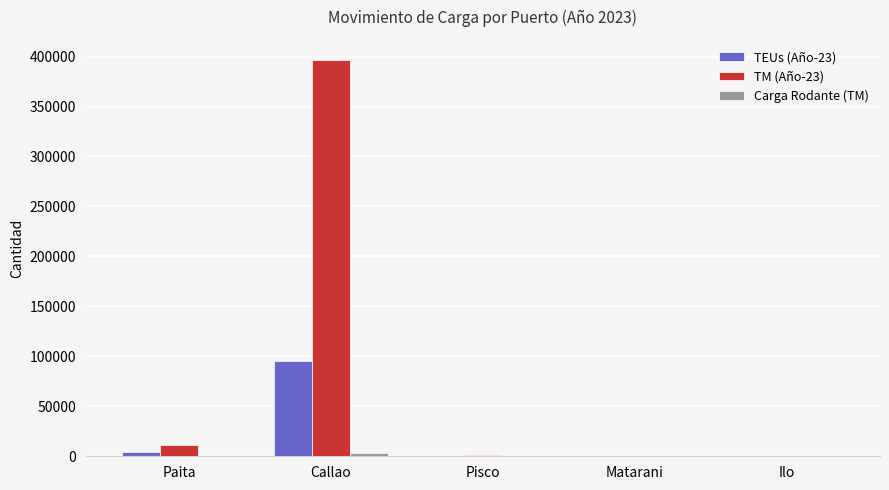

At which category is the sum across all series the highest?

Callao